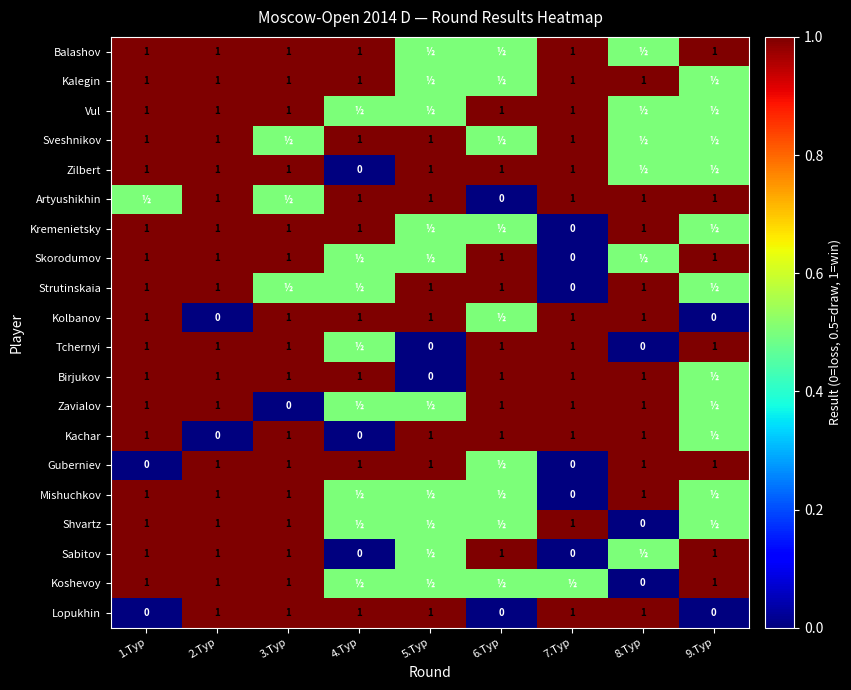

The value of Birjukov at 3.Тур is 1.0. True or false?

True